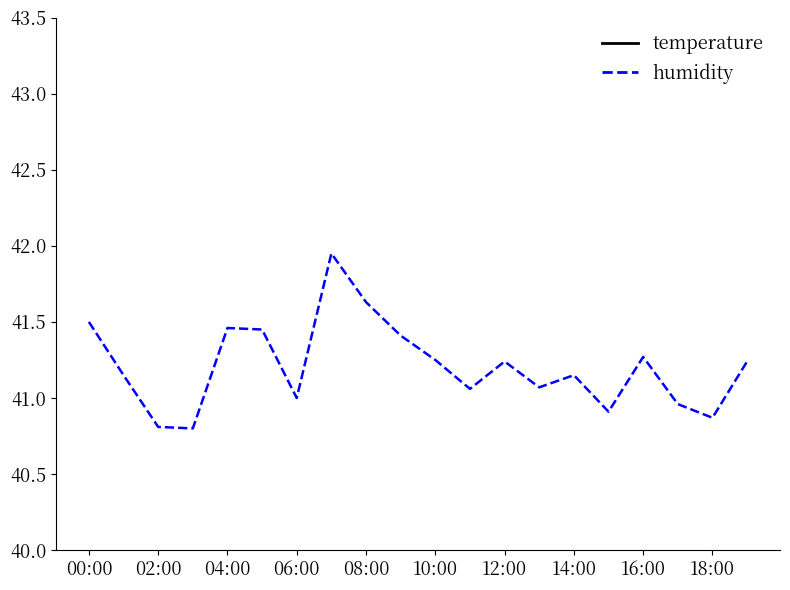

Is it true that humidity equals 16.6 at 08:00?

False